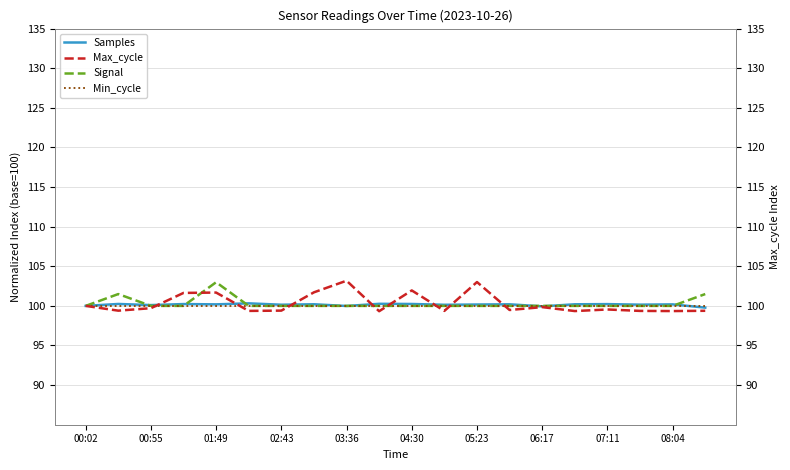

The value of Min_cycle at 03:36 is 100.0. True or false?

True